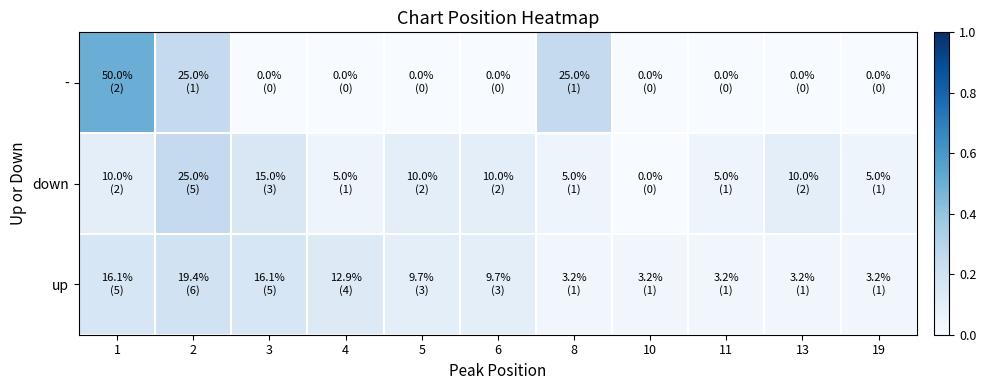

List the series in order of their peak value, highest first.

-, down, up